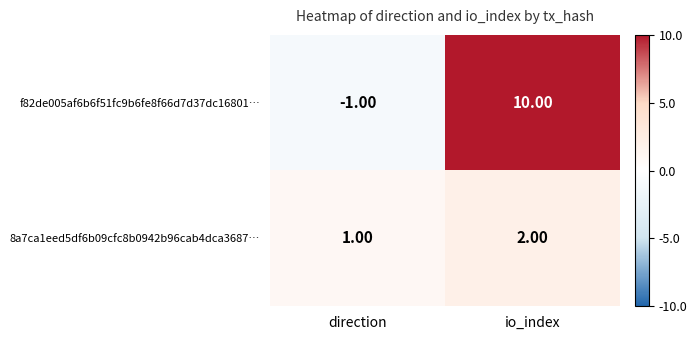

At which category is the sum across all series the highest?

io_index